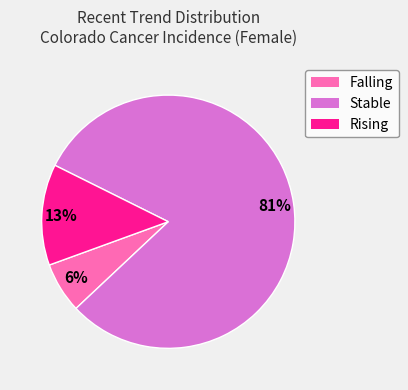

How many segments does this pie chart have?

3